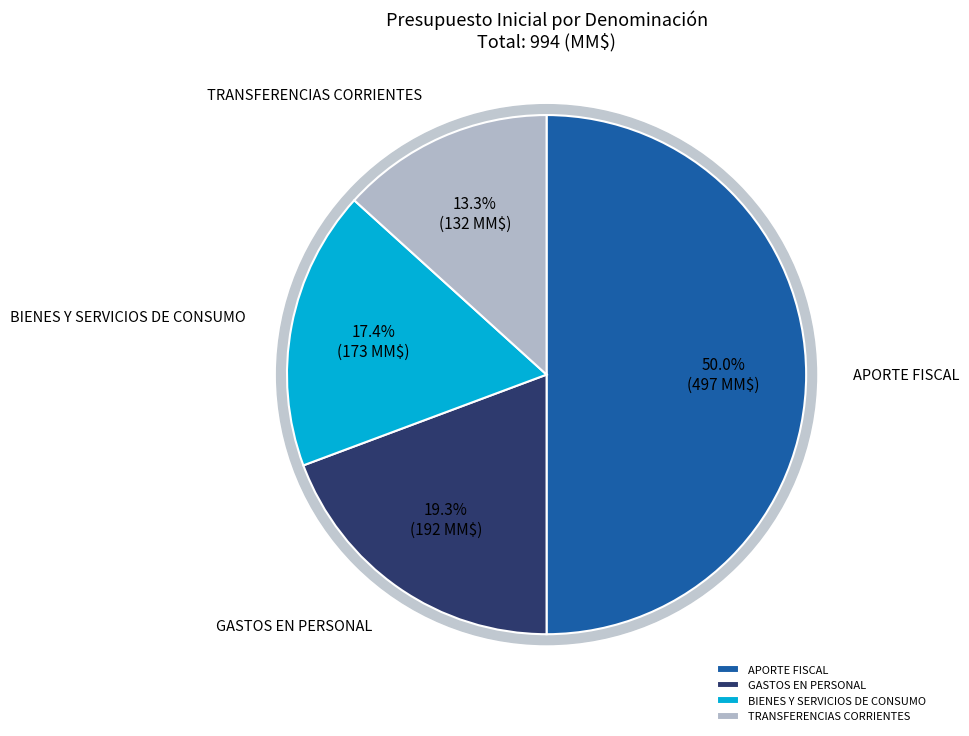

Count the number of slices in the pie.

4